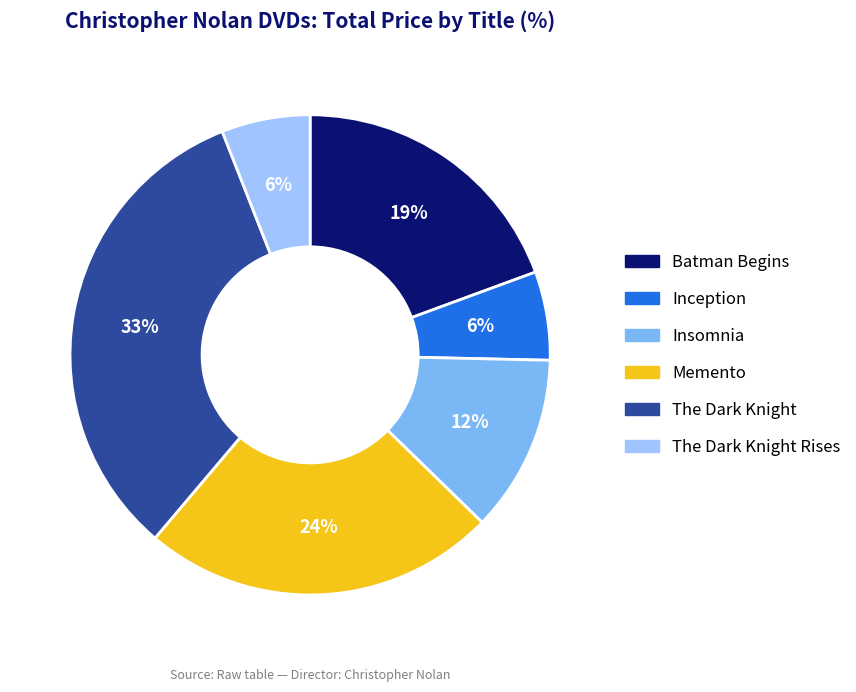

What percentage is the The Dark Knight Rises slice, to the nearest percent?

6%